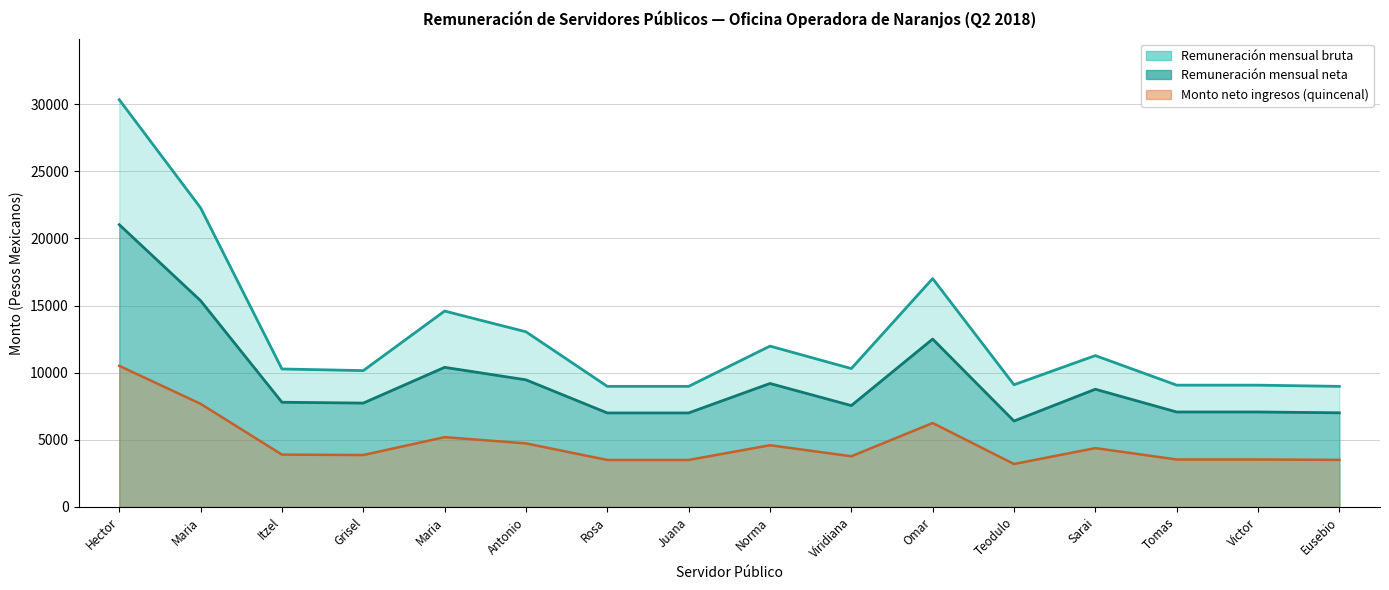

Which series changed the most between Maria and Itzel?

Remuneración mensual bruta